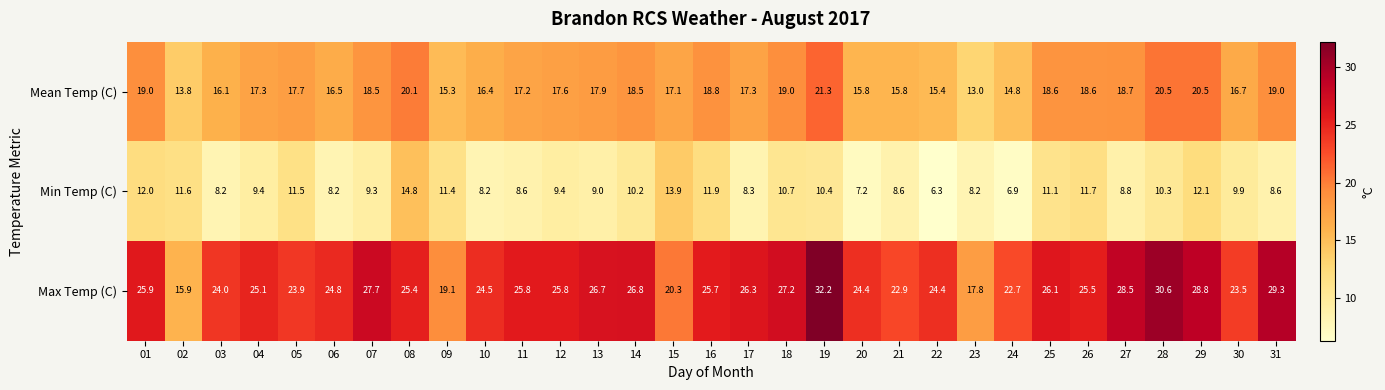

What is the sum of all Min Temp (C) values?

306.7